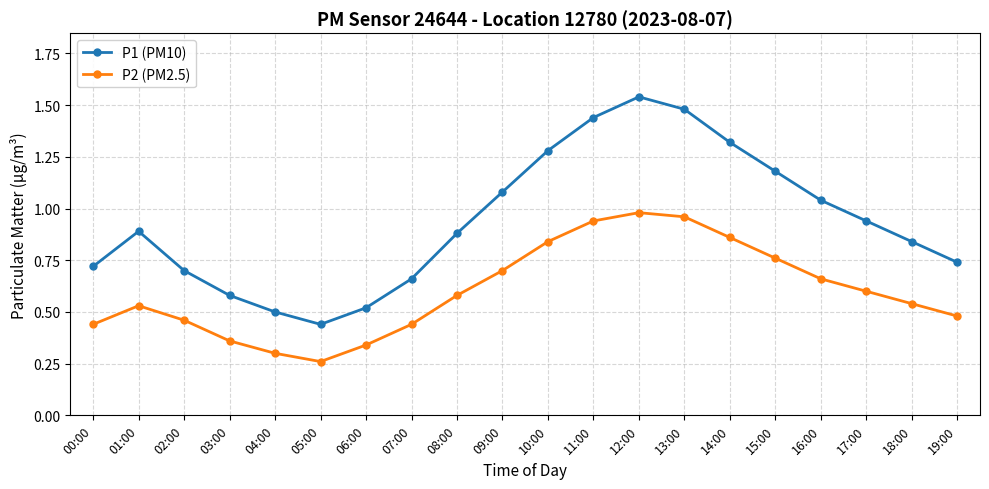

Is it true that P2 (PM2.5) equals 0.5 at 10:00?

False